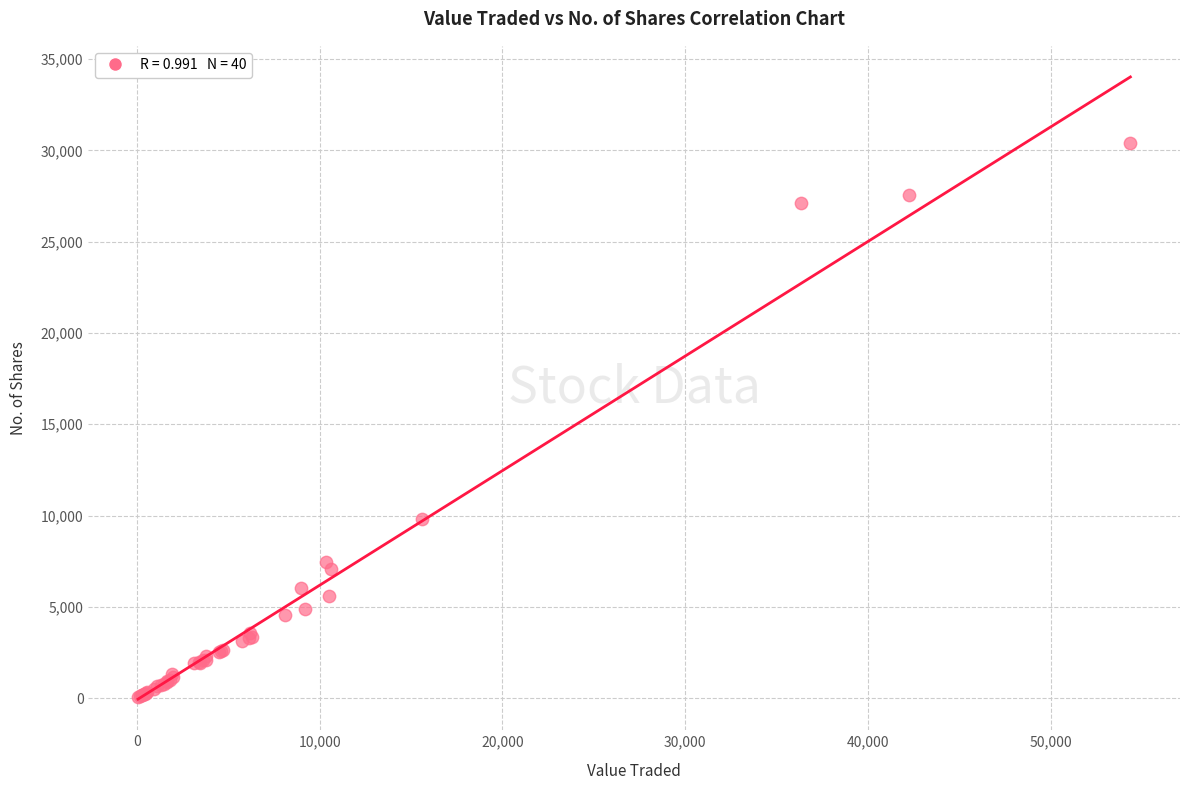

What Y value in the scatter plot is closest to 15210?

9823